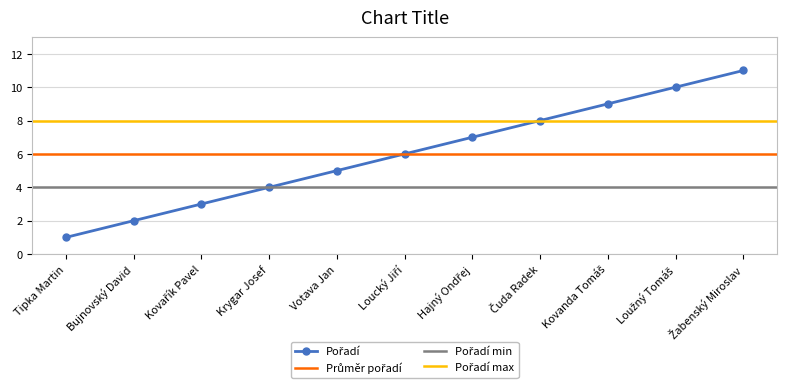

How many values are between 3 and 9?

7